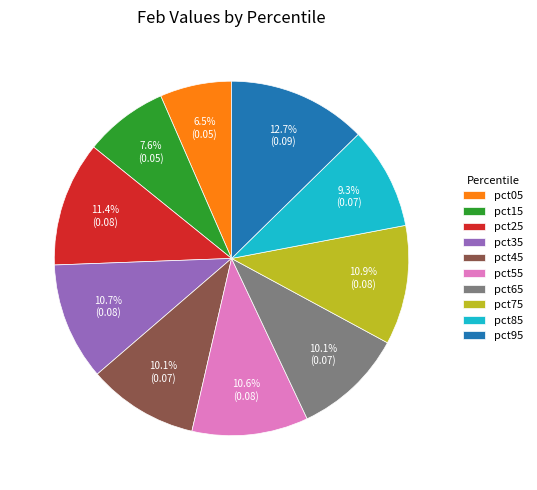

To the nearest percent, what is the average slice percentage?

10%